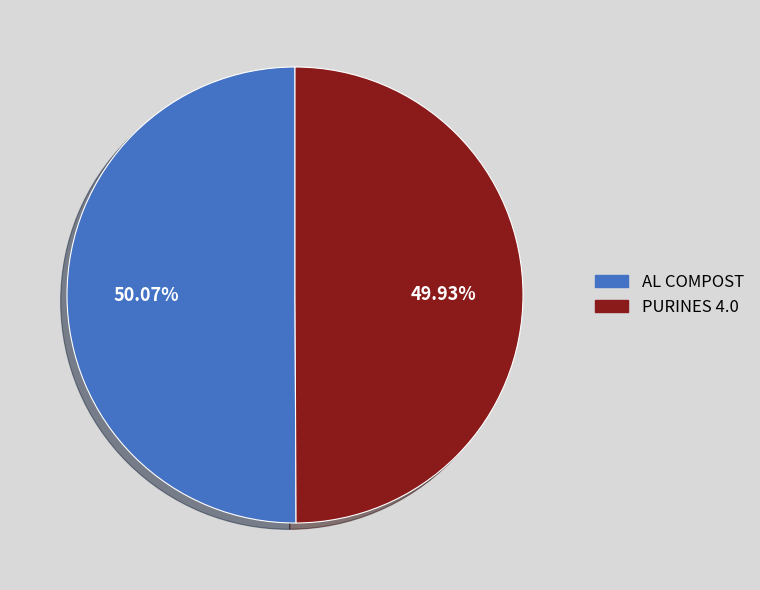

How much of the chart is everything except AL COMPOST?

49.9%